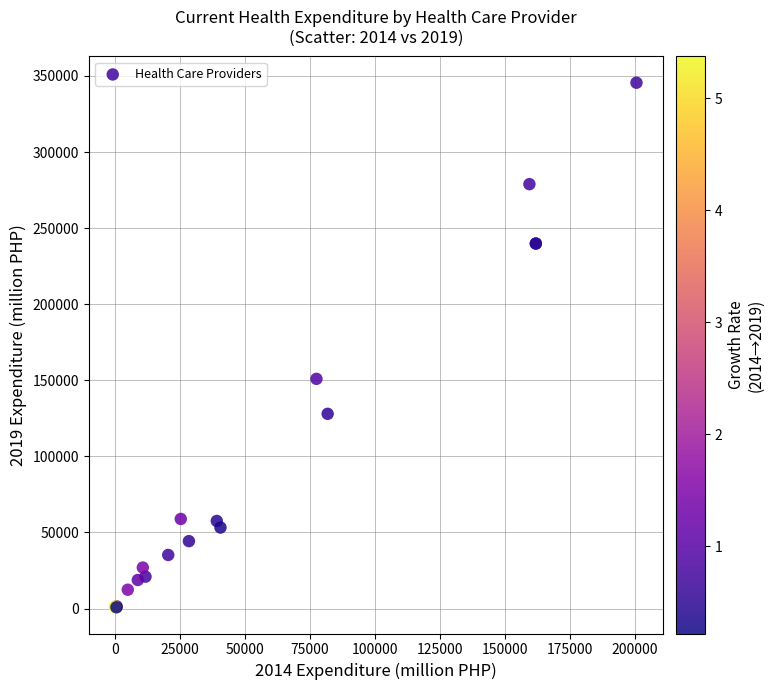

What Y value in the scatter plot is closest to 173179?

150929.8